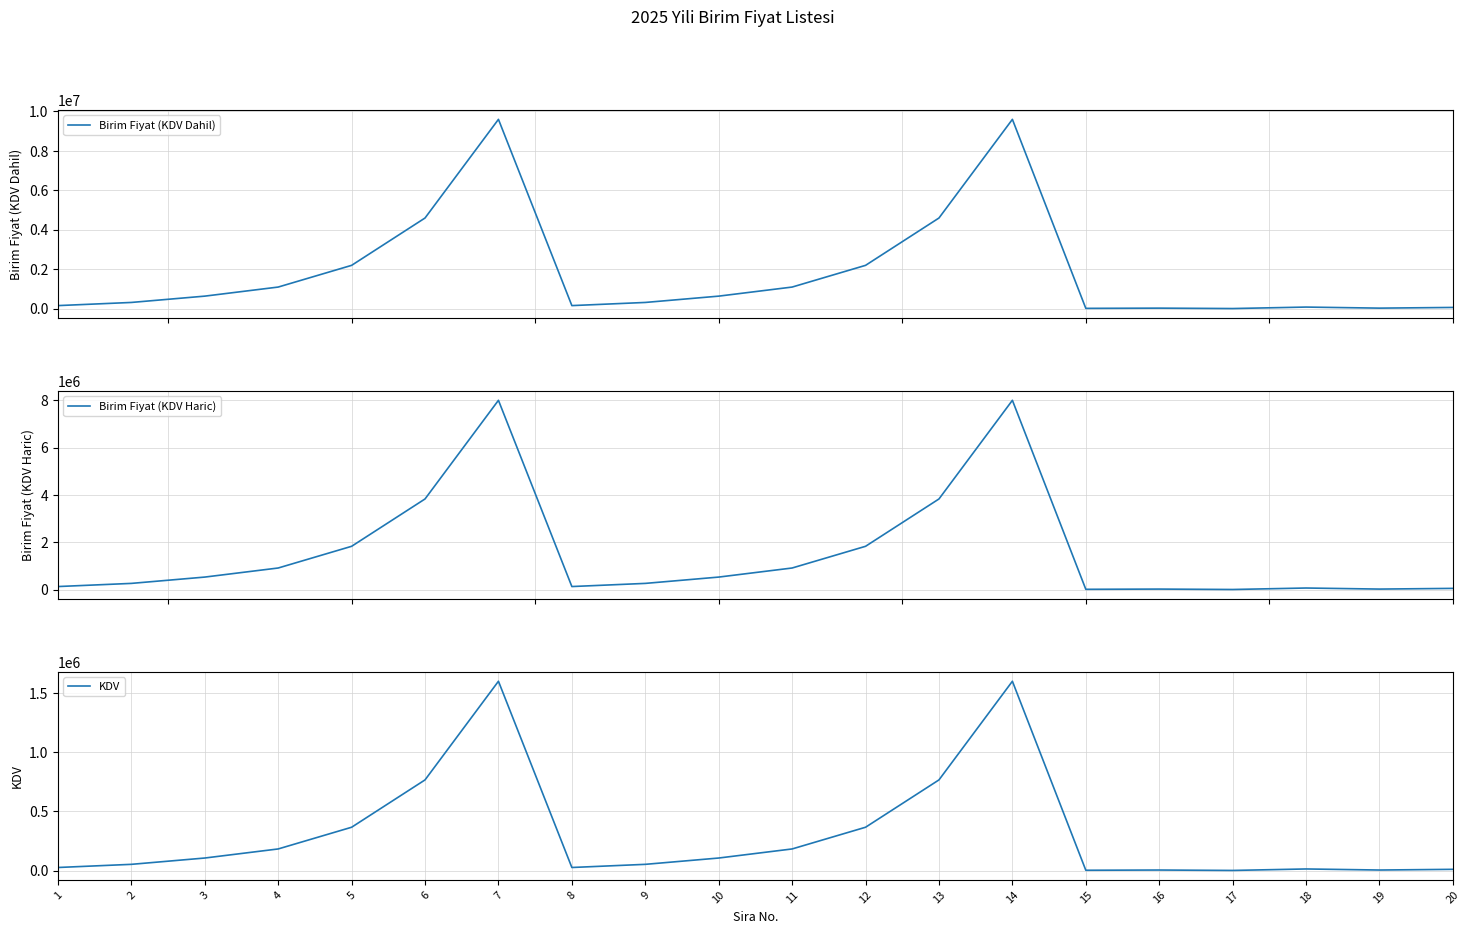

True or false: Birim Fiyat (KDV Haric) has more than 2 points higher than both neighbors.

True